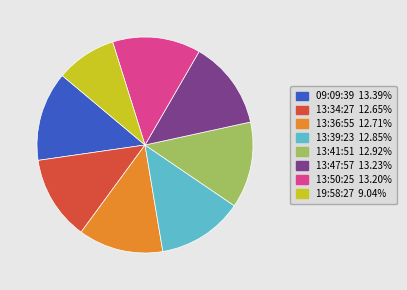

Does any single category account for the majority?

No